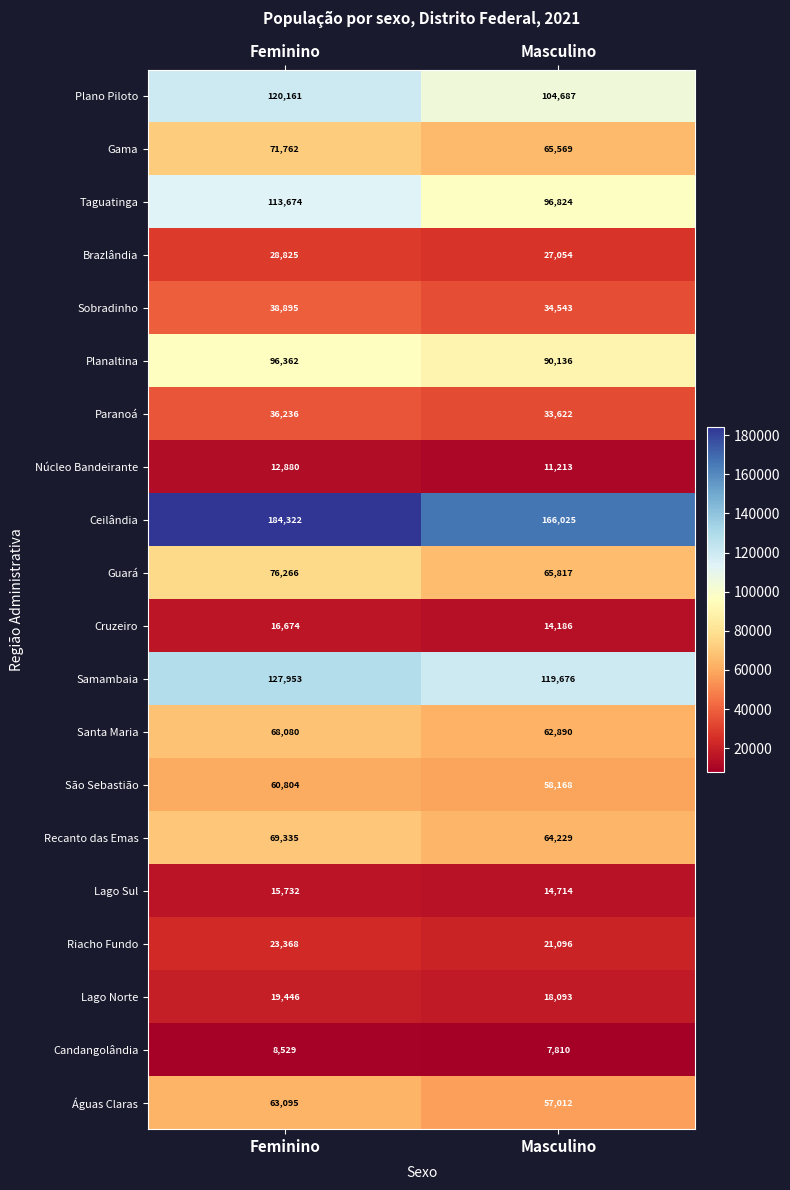

What is the sum of the Taguatinga values at Masculino and Feminino?

210498